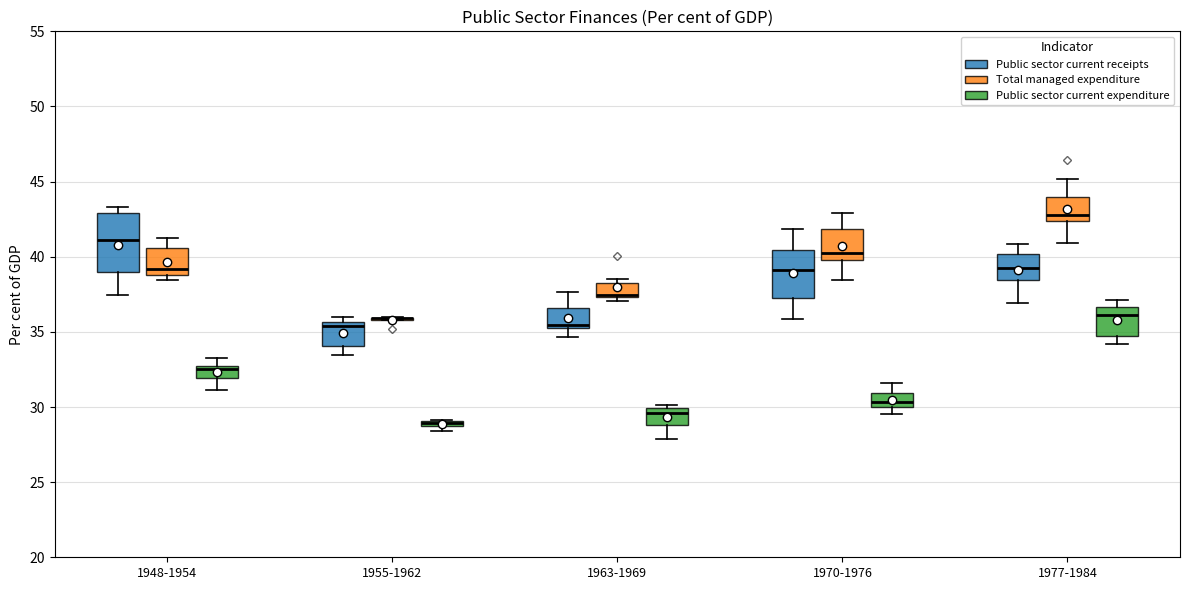

Where does the lower whisker of the box for 1977-1984 (Total managed expenditure) end on the y-axis? The values are not printed on the chart, so give them approximately, as read against the axis.

41.0